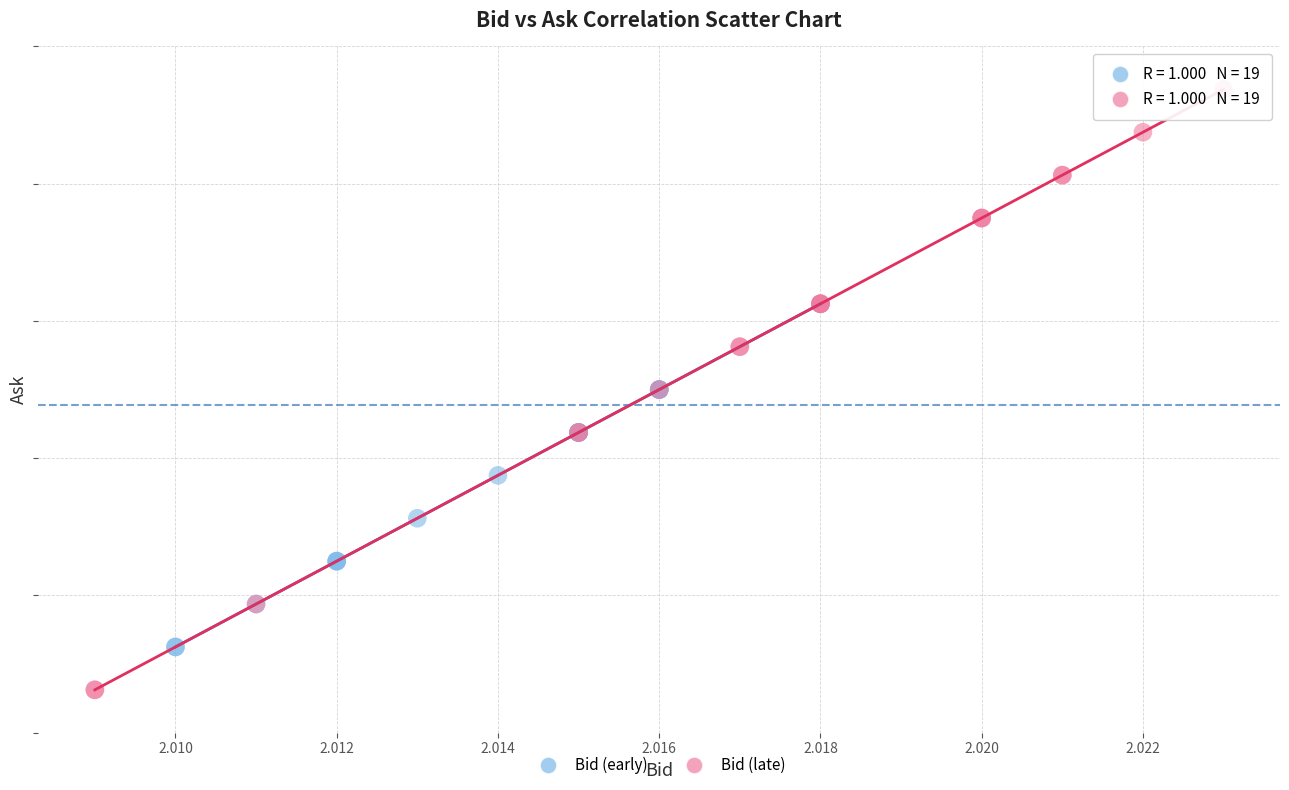

What are all the series names shown in the legend?

Bid (early), Bid (late)